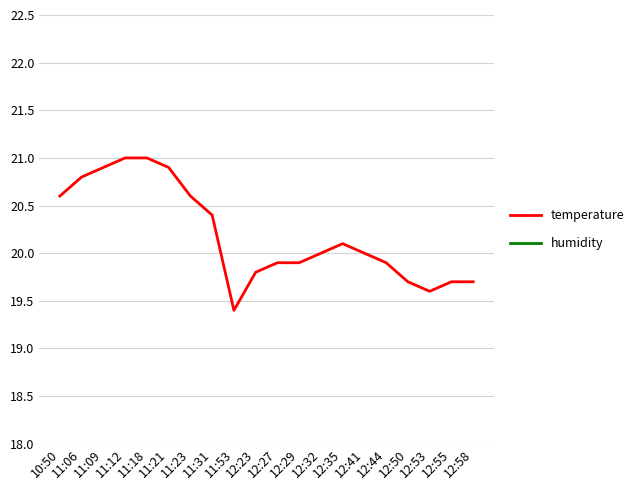

What is the value of the temperature point at the 6th from the left?

20.9